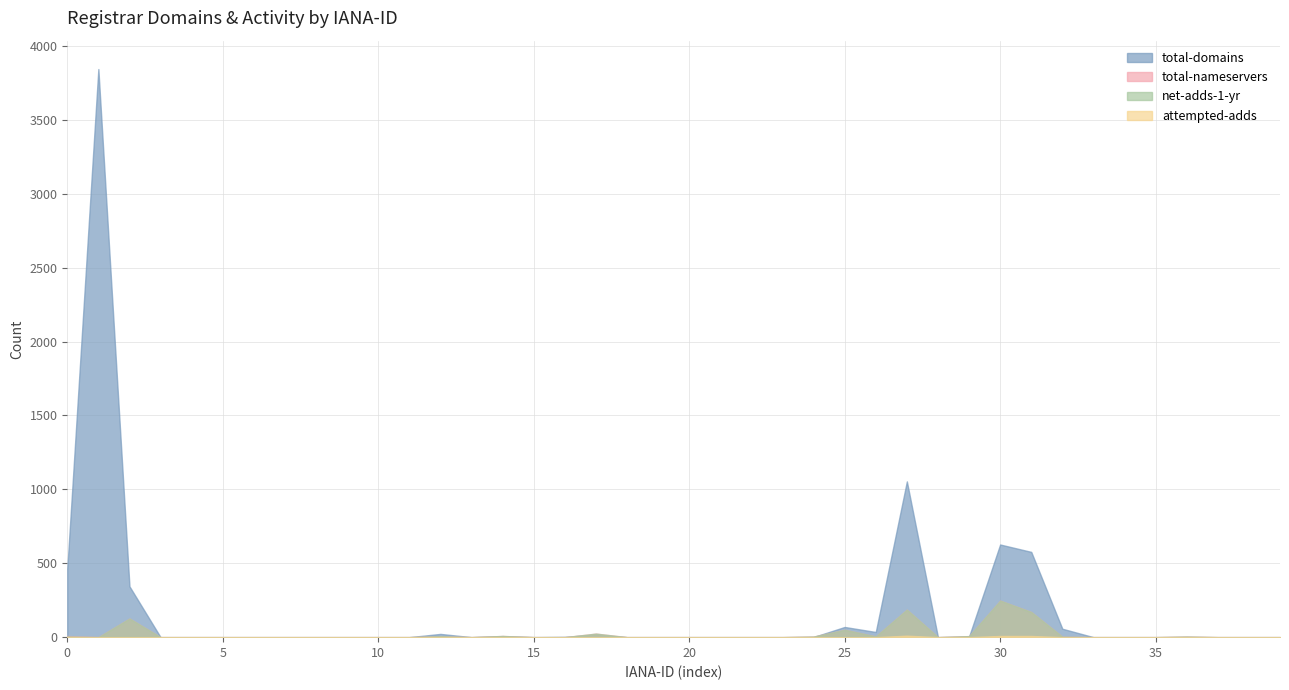

Reading left to right, transcribe all the data shown in this chart.

total-domains: 463	3844	344	0	0	0	0	0	0	0	0	0	22	0	7	0	2	17	0	0	0	0	0	0	1	69	35	1054	0	4	627	577	57	0	0	0	1	0	0	0
total-nameservers: 8	0	126	0	0	0	0	0	0	0	0	0	7	0	8	0	0	24	0	0	0	0	0	0	4	50	5	186	0	7	247	170	3	0	0	0	4	0	0	0
net-adds-1-yr: 5	0	126	0	0	0	0	0	0	0	0	0	7	0	8	0	0	24	0	0	0	0	0	0	4	50	5	186	0	7	247	170	3	0	0	0	4	0	0	0
attempted-adds: 0	0	0	0	0	0	0	0	0	0	0	0	0	0	0	0	0	0	0	0	0	0	0	0	0	0	0	10	0	0	8	8	0	0	0	0	0	0	0	0